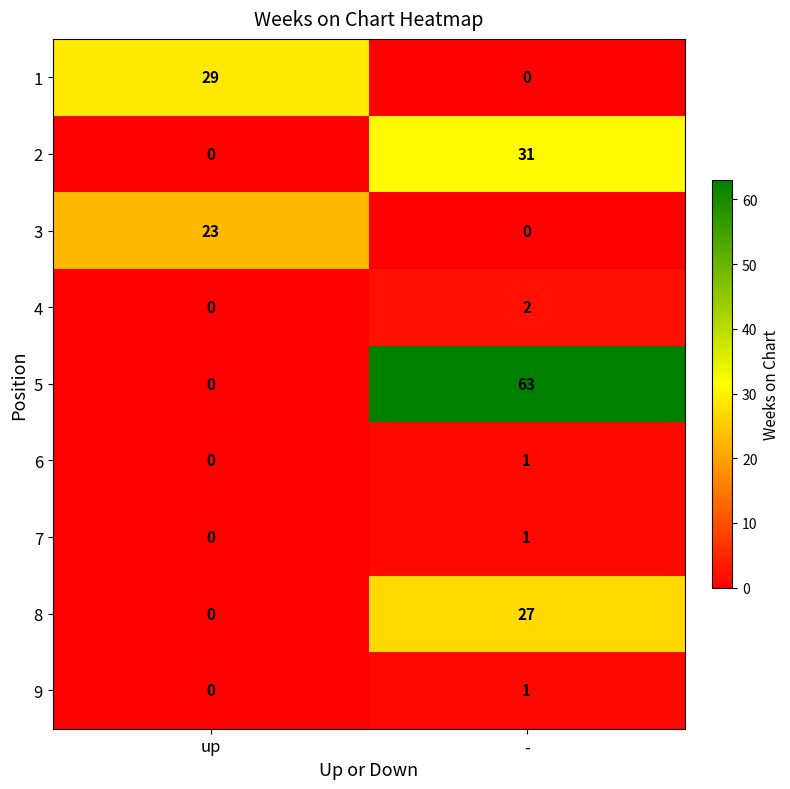

What is the difference between the maximum and minimum values in the 8 series?

27